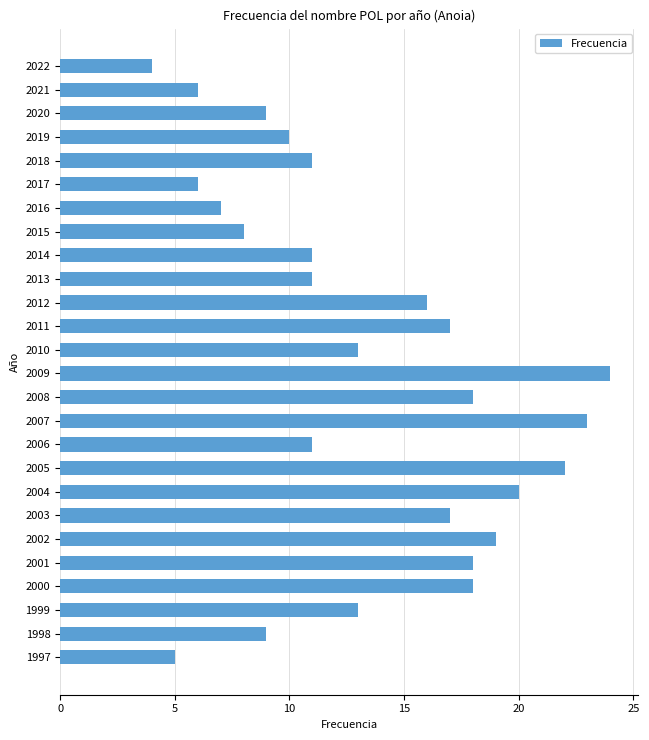

What is the value of the 2nd bar from the top?

6